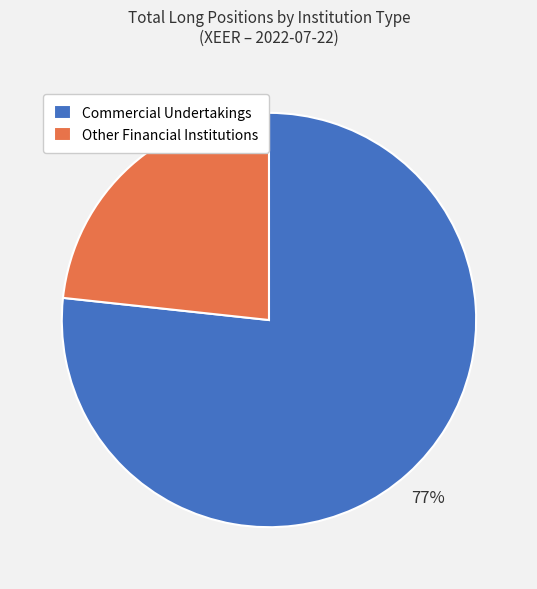

Which slice is the largest?

Commercial Undertakings